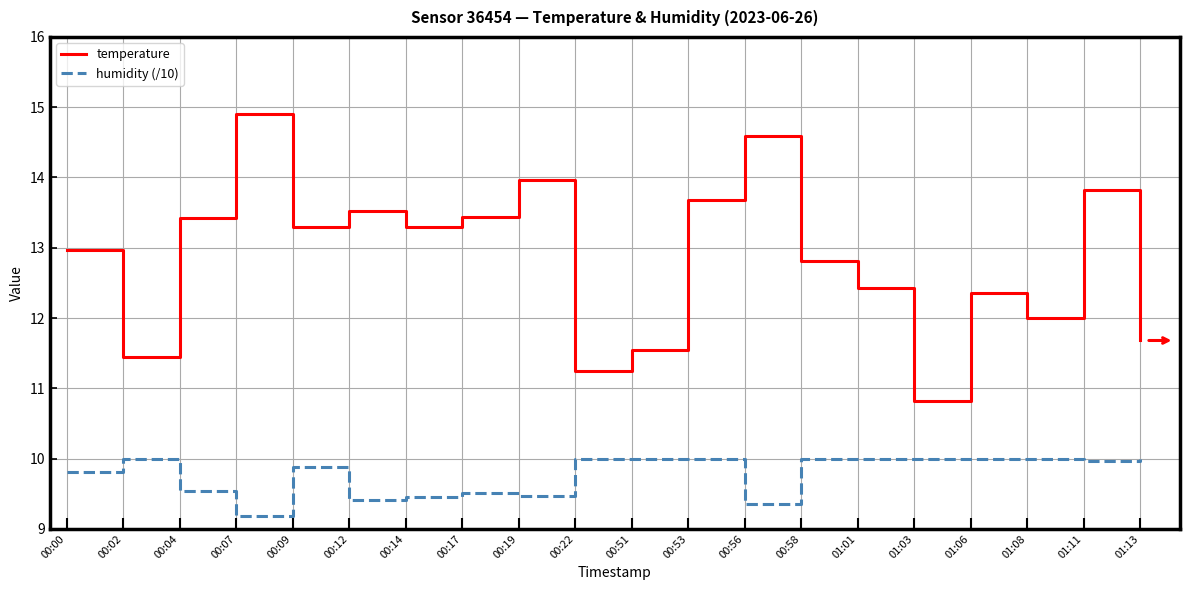

What is the difference between the highest and lowest values at 01:08?

2.0